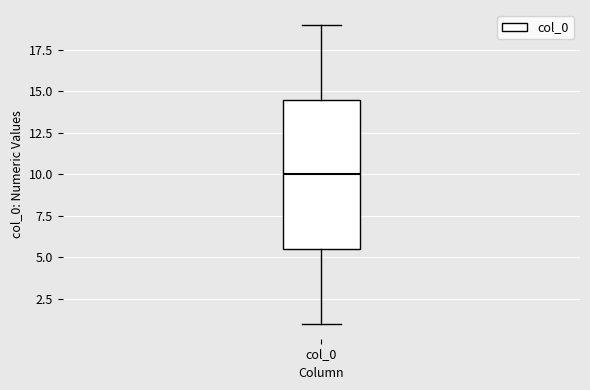

Where is the lower edge of the box for col_0 on the y-axis? The values are not printed on the chart, so give them approximately, as read against the axis.

5.5